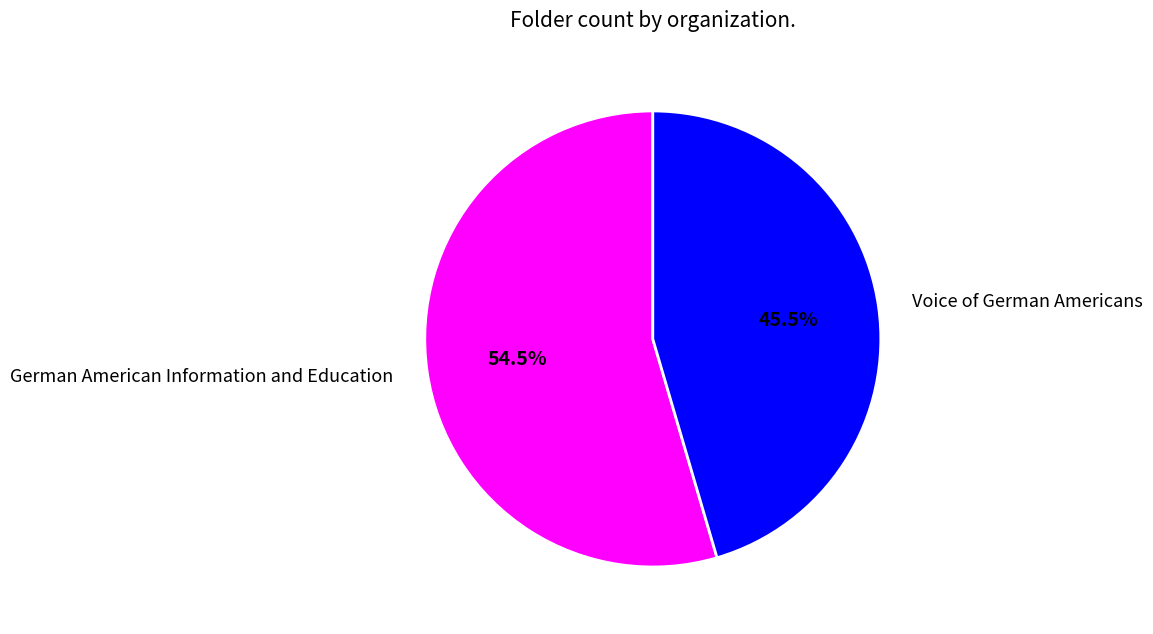

Which slice is the largest?

German American Information and Education